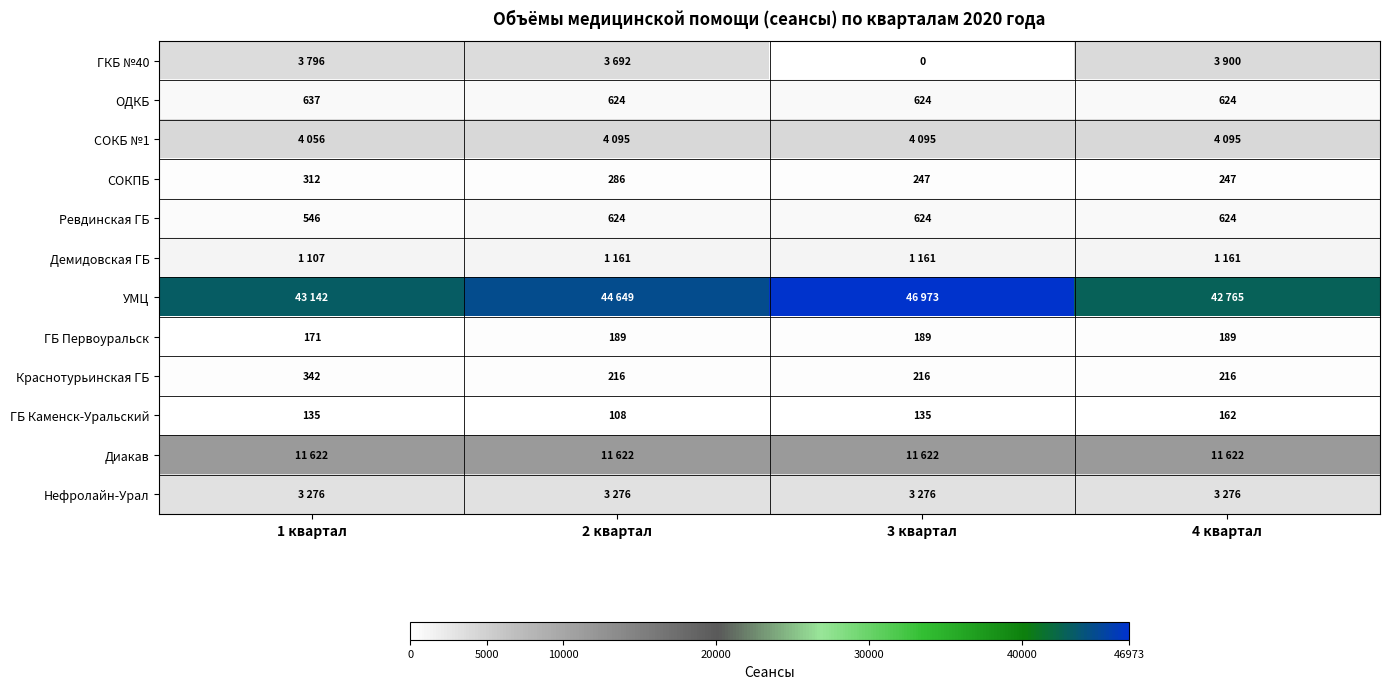

What is the lowest value of the СОКПБ series?

247